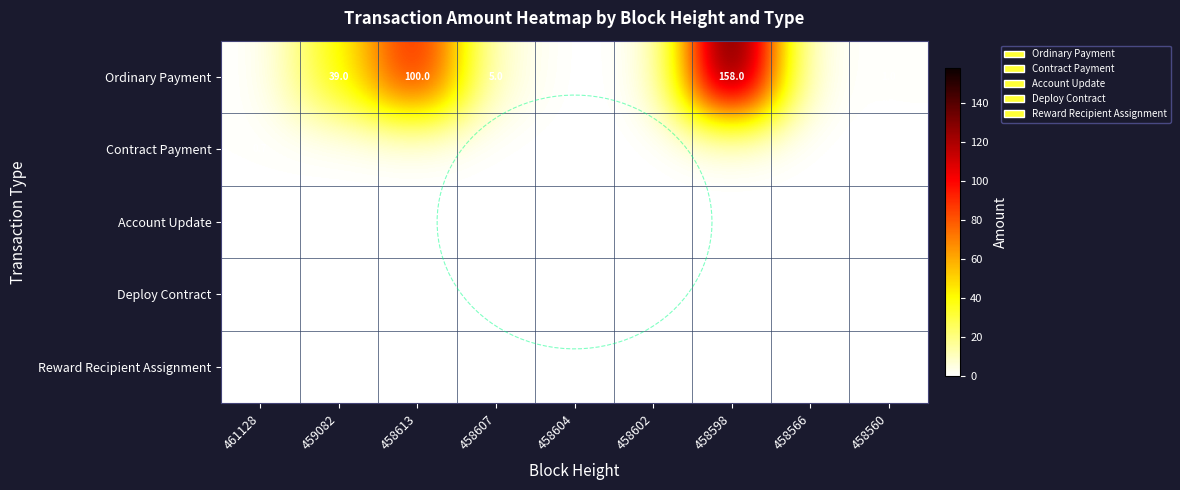

List the labels in order of Deploy Contract value, largest first.

461128, 459082, 458613, 458607, 458604, 458602, 458598, 458566, 458560